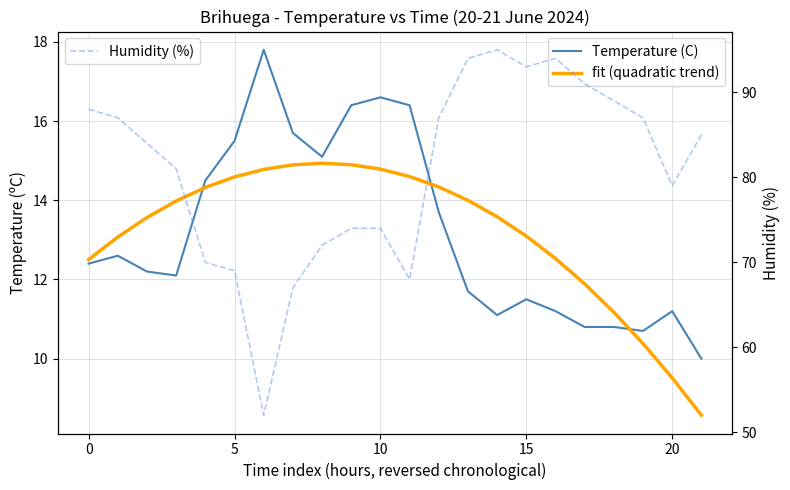

What is the difference between the second highest and minimum values in the Humidity (%) series?

42